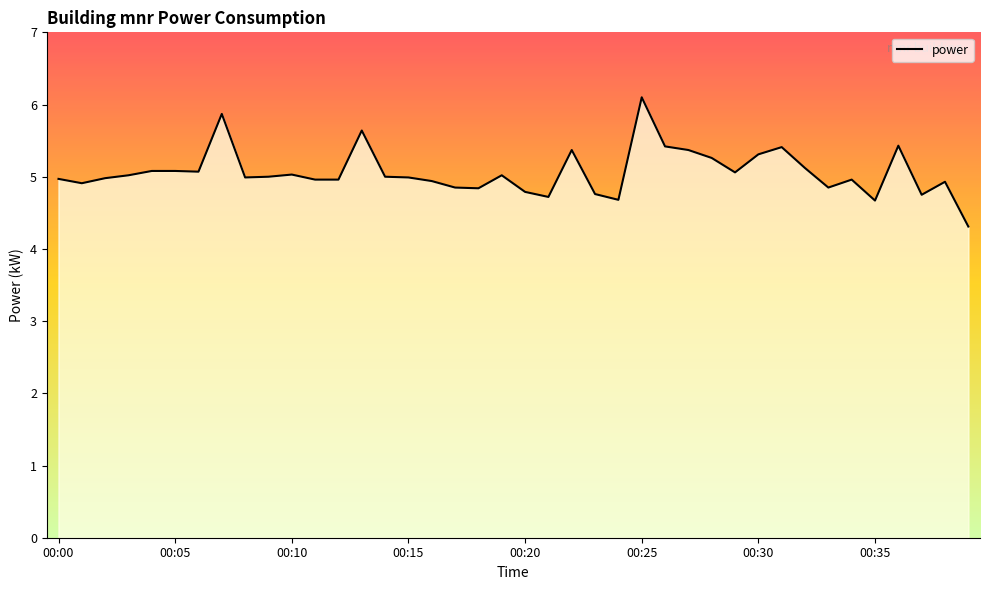

How many lines are shown in the chart?

1